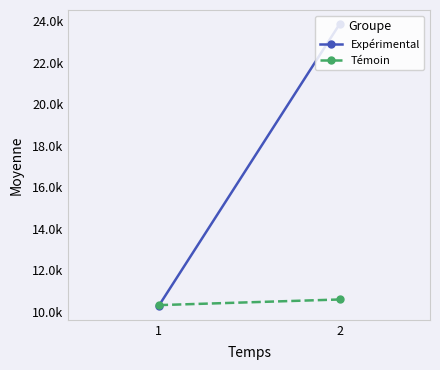

What is the sum of the Expérimental values at 1 and 2?

34143